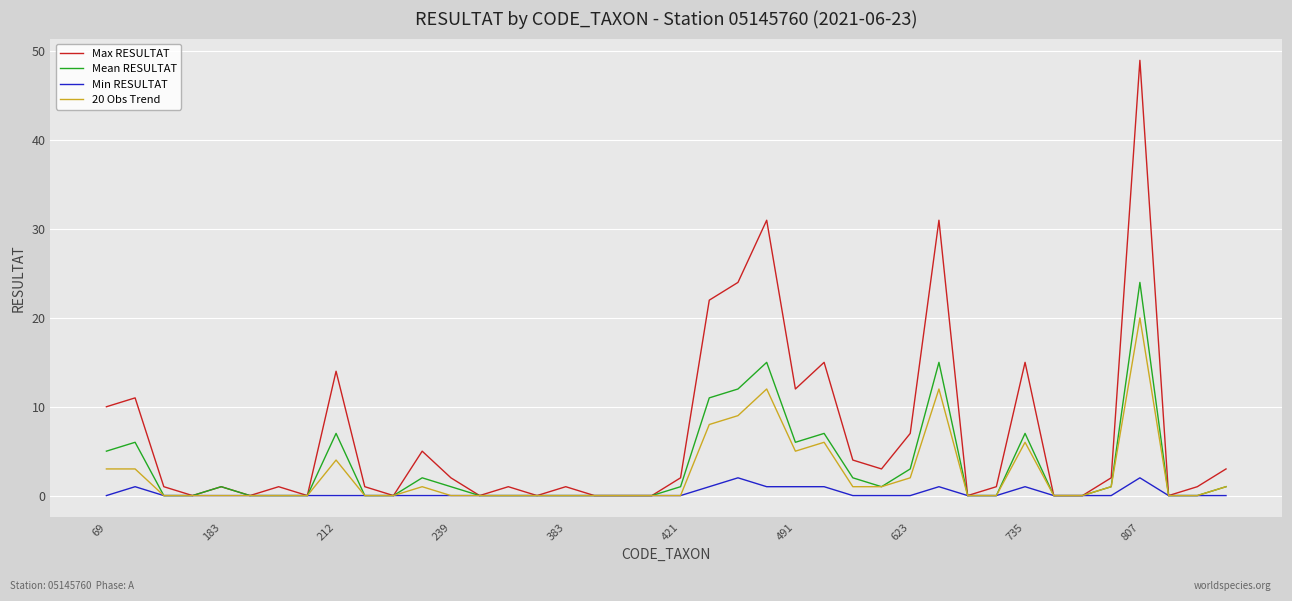

Which series has the widest spread of values?

Max RESULTAT